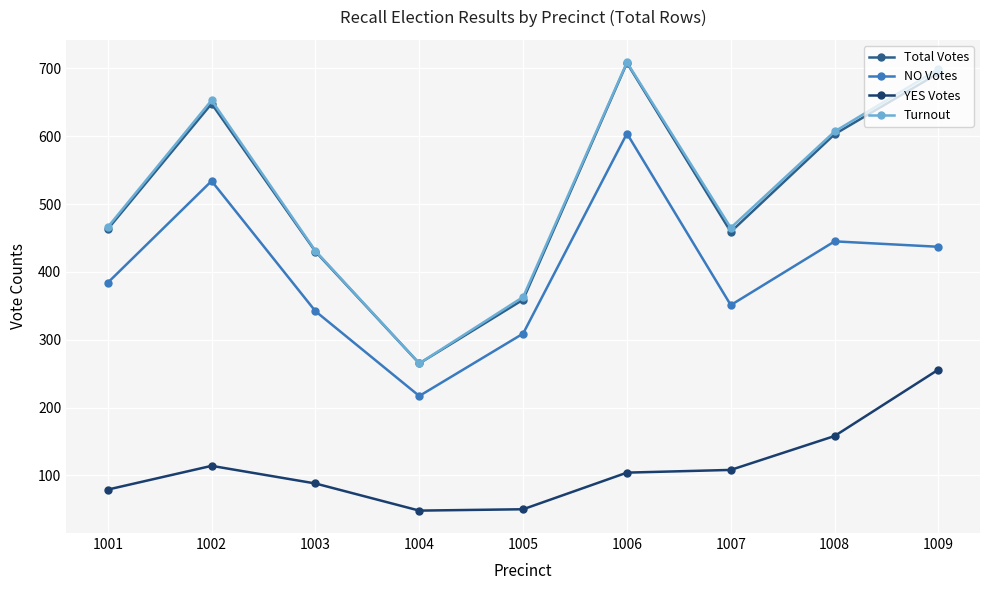

What is the spread (max minus min) of values at 1007?

357